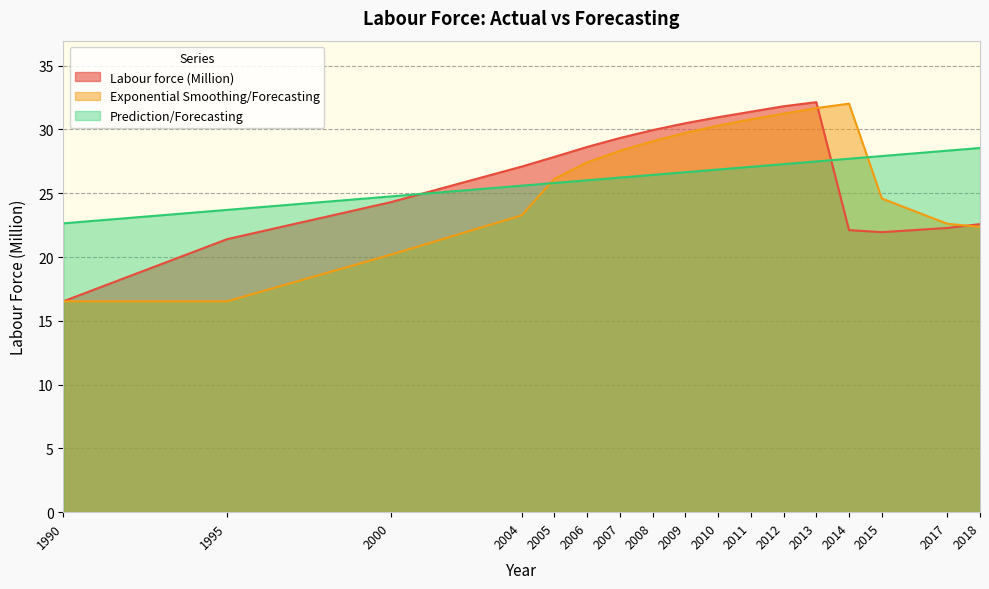

Which has a higher value, 2017 or 2014?

2017